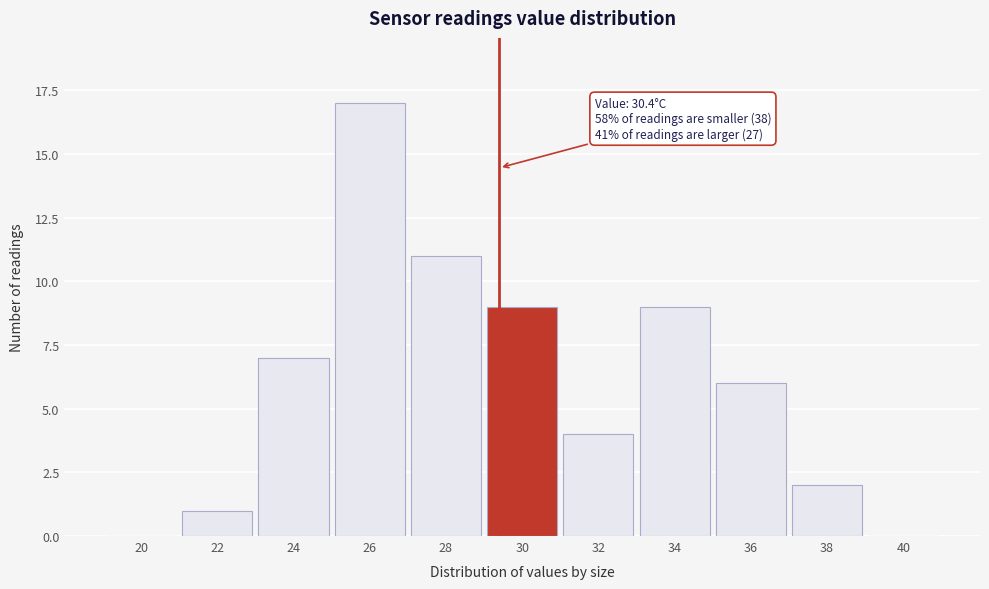

Reading left to right, extract all data points from this chart.

20=0	22=1	24=7	26=17	28=11	30=9	32=4	34=9	36=6	38=2	40=0